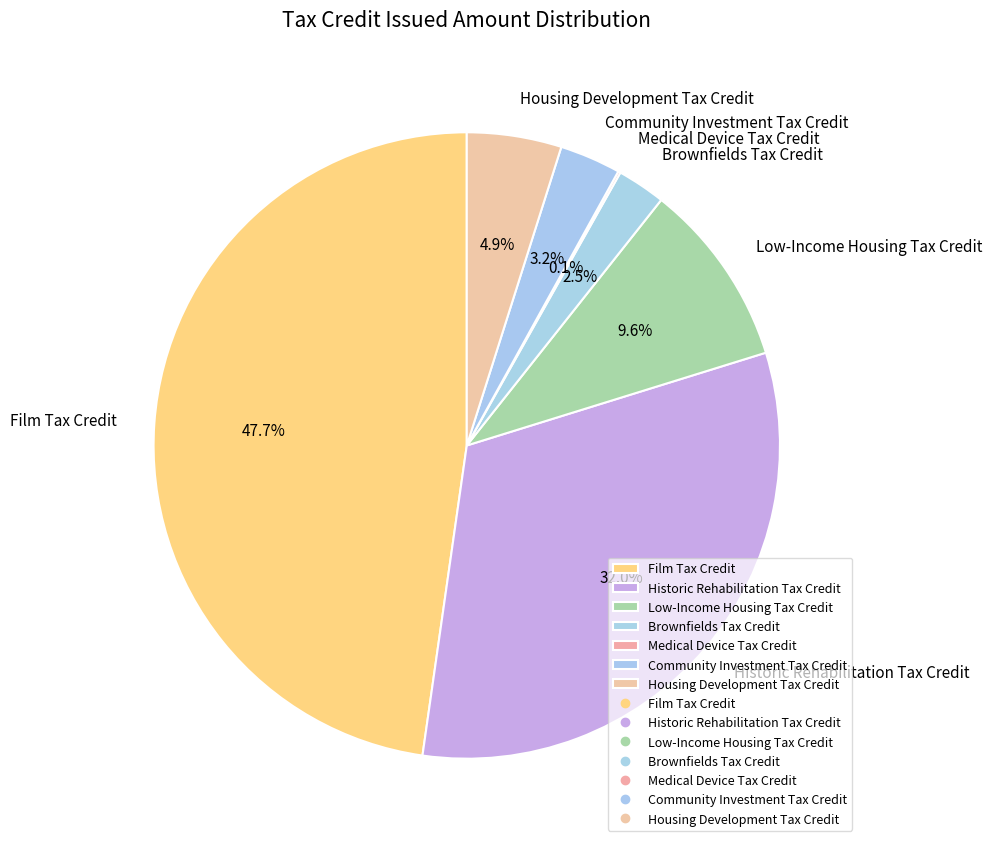

Which category has the biggest portion of the pie?

Film Tax Credit